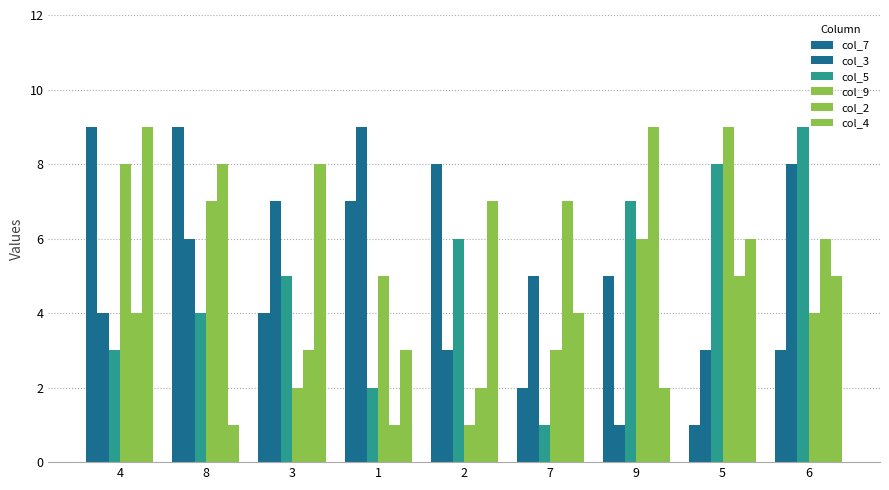

How many groups of bars are there?

9